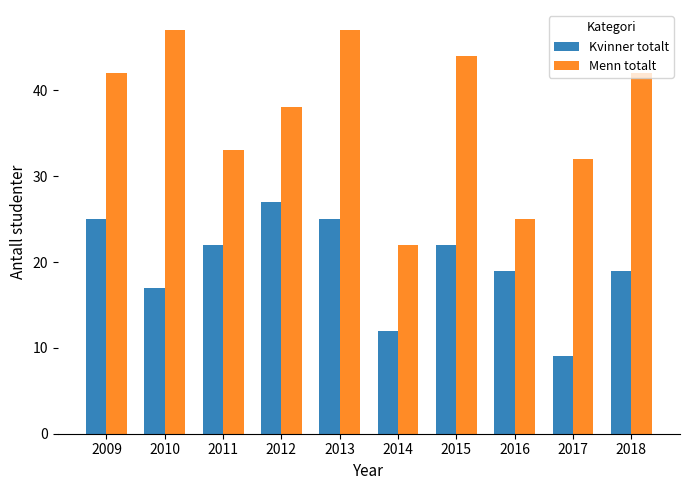

At which category is the sum across all series the highest?

2013